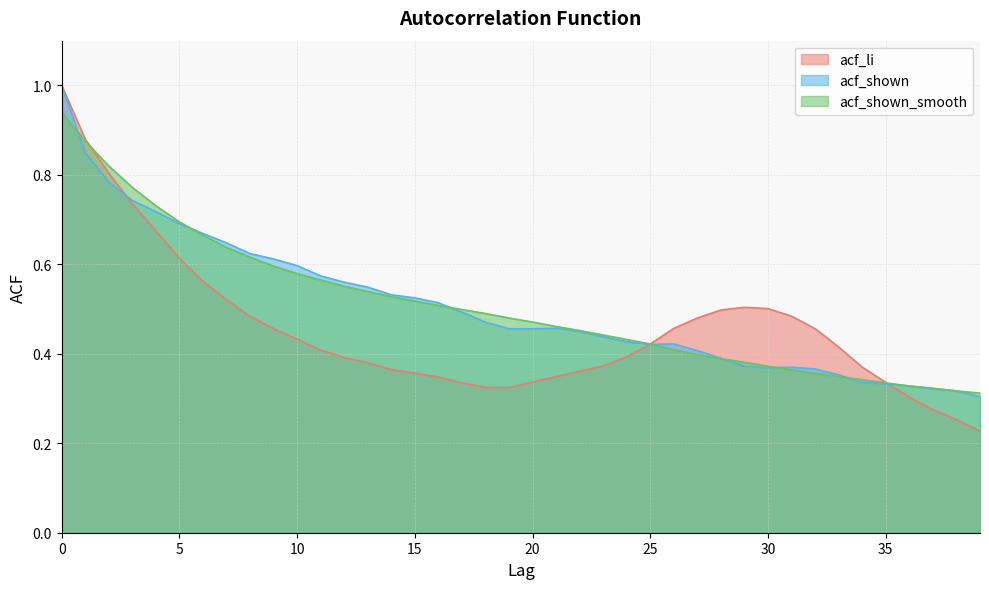

Between 8 and 35, which is larger?

8